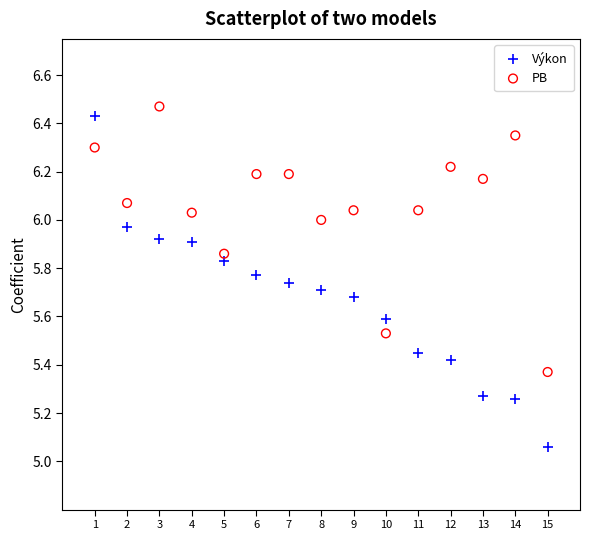

What are all the series names shown in the legend?

Výkon, PB